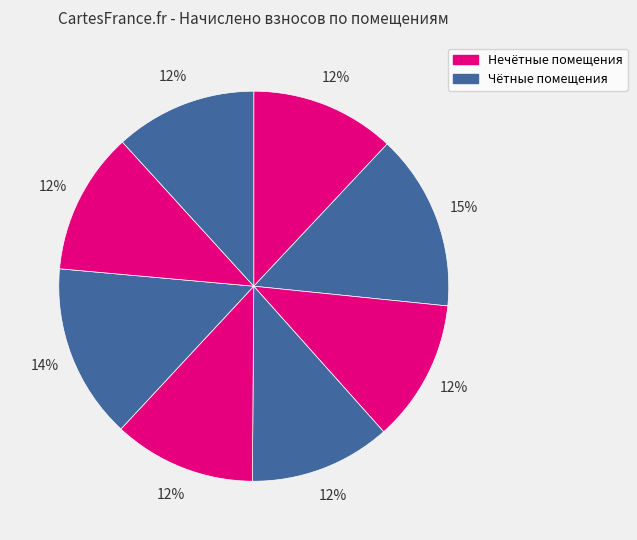

How many segments does this pie chart have?

8